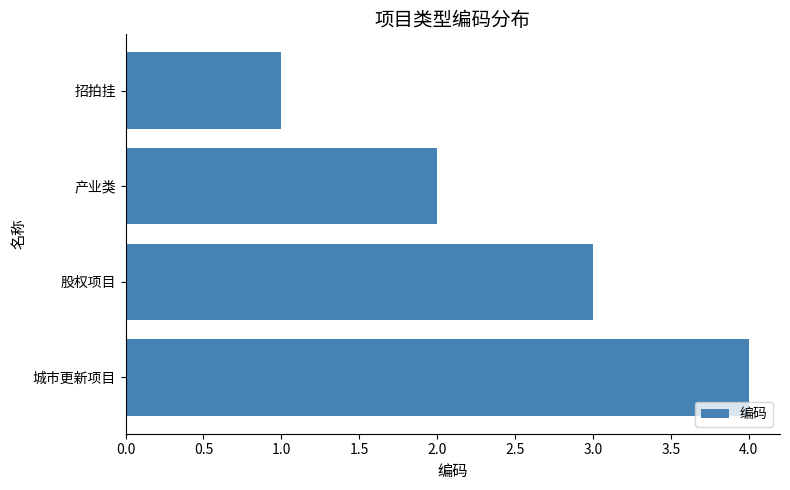

What is the sum of all values?

10